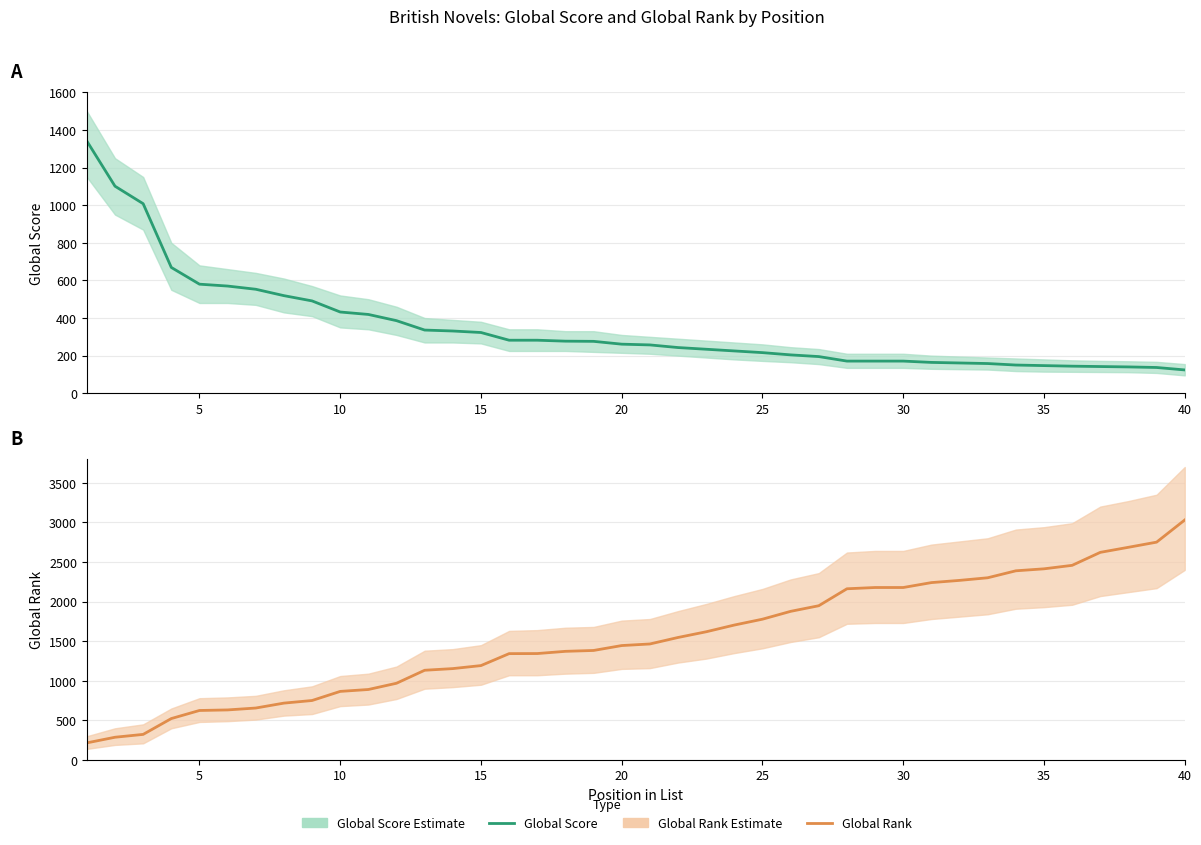

At how many categories does at least one series exceed 2811?

1